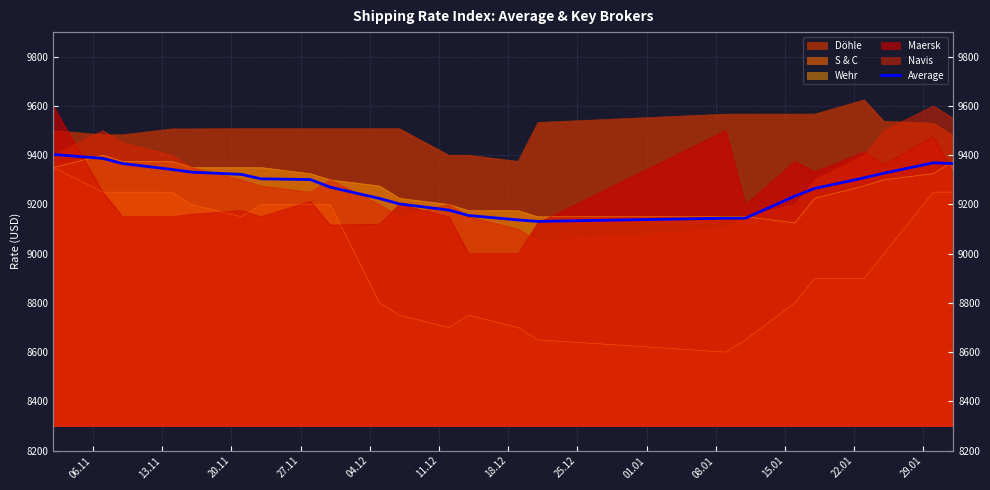

Reading left to right, list all the values displayed in this chart.

9403	9387	9366	9342	9331	9322	9304	9301	9270	9224	9202	9177	9155	9137	9131	9144	9144	9234	9265	9308	9327	9369	9366